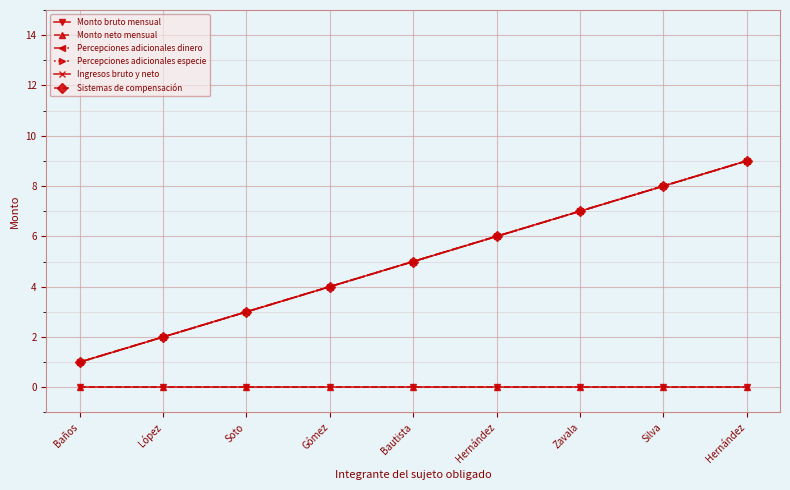

Does the chart have visible grid lines?

Yes